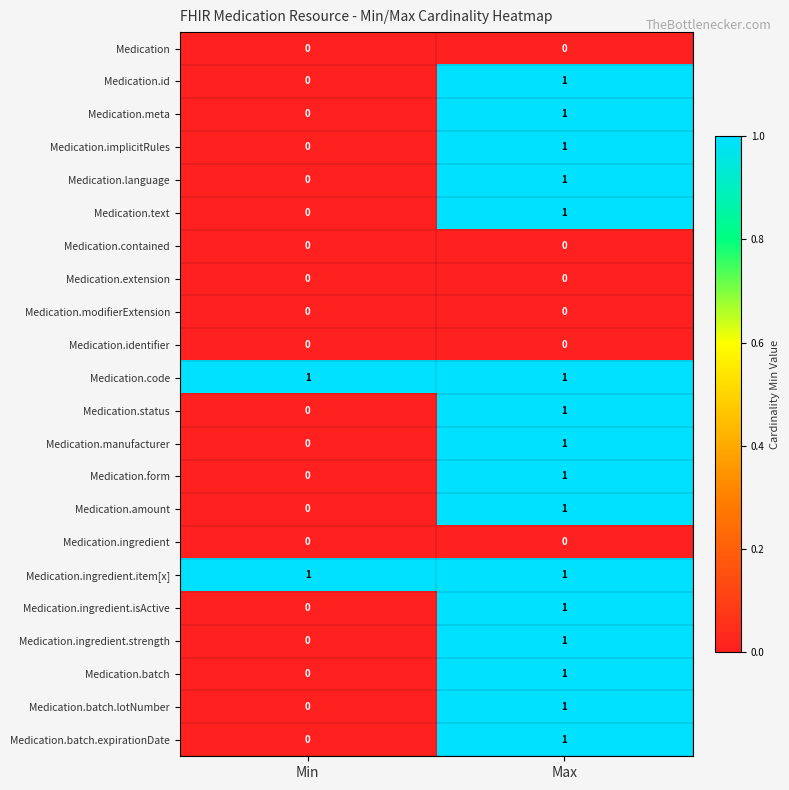

What is the total value across all series at Max?

16